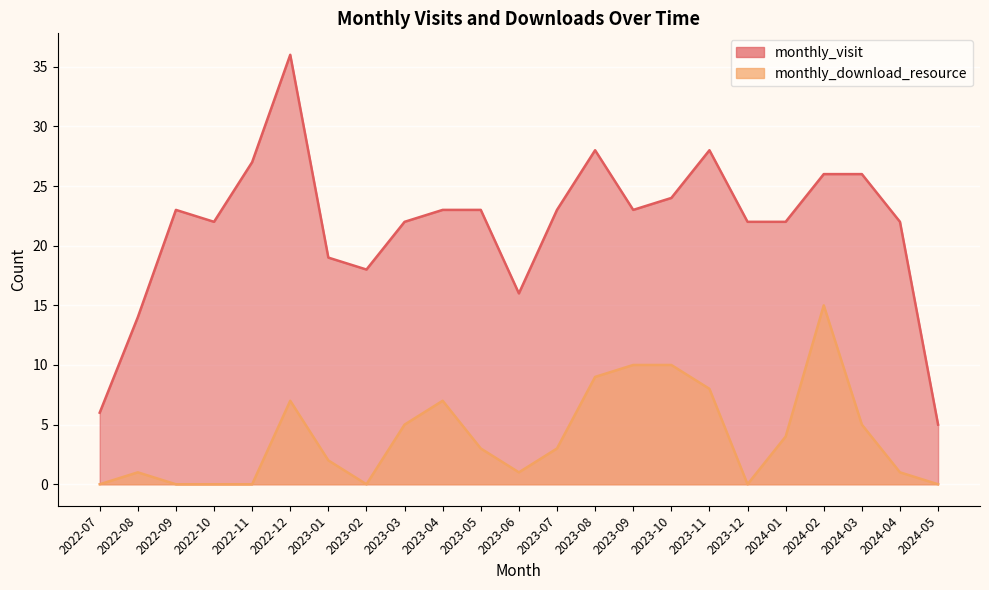

Rank the series at 2024-04 from highest to lowest value.

monthly_visit, monthly_download_resource